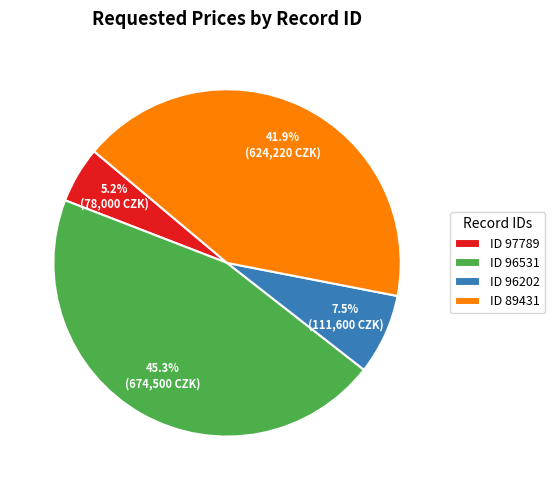

Count the number of slices in the pie.

4